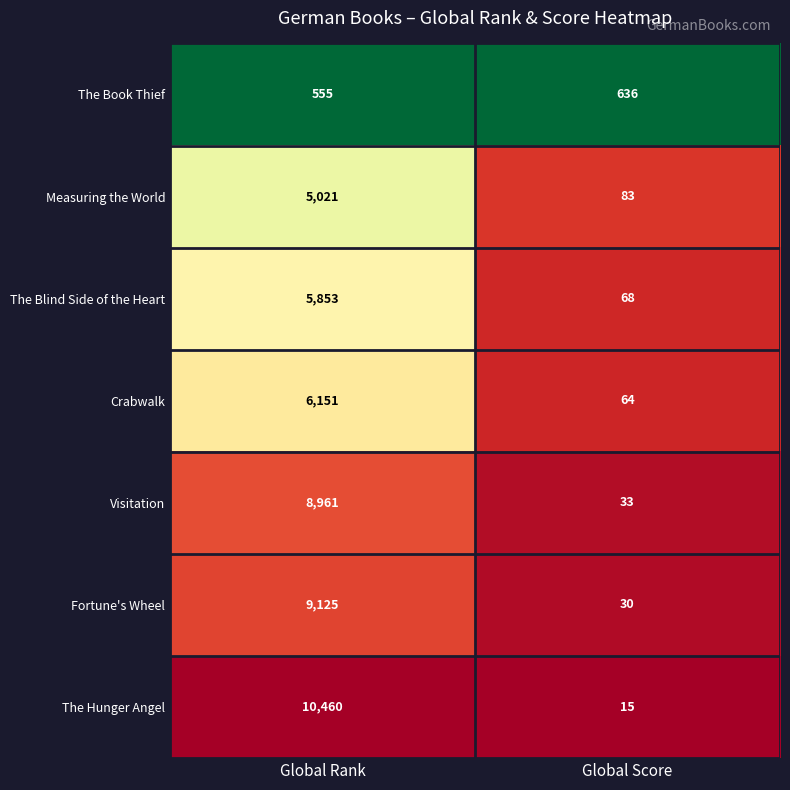

True or false: The Blind Side of the Heart has a value of 5853 at Global Rank.

True